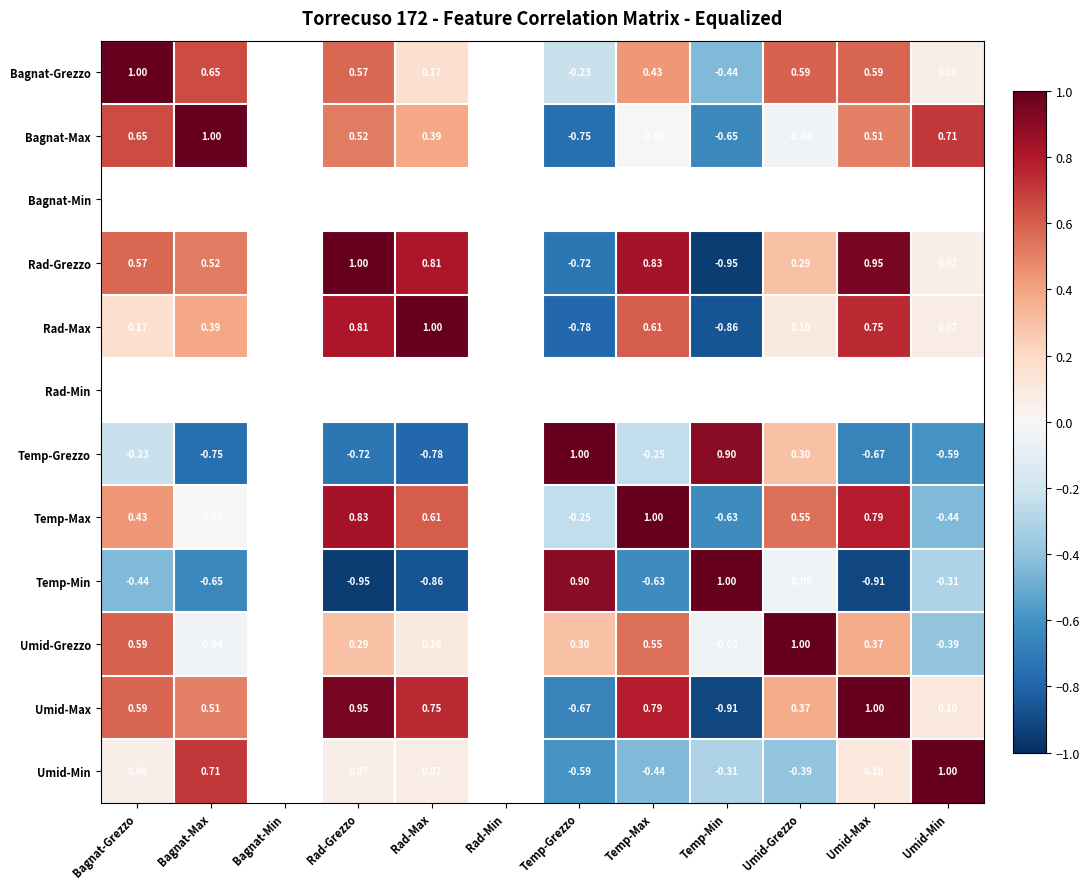

How many values in Bagnat-Grezzo are below zero?

2